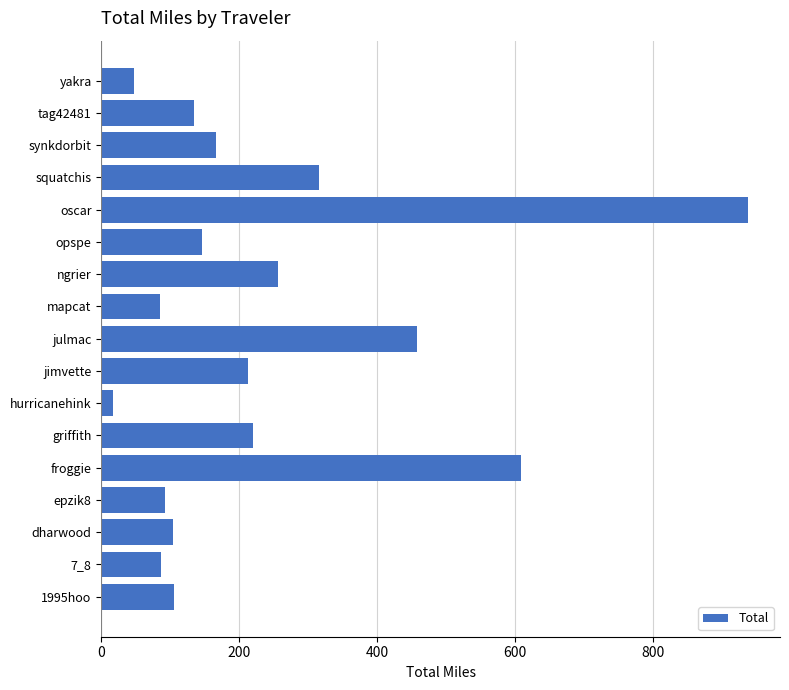

Is it true that the value at dharwood is 63.6?

False